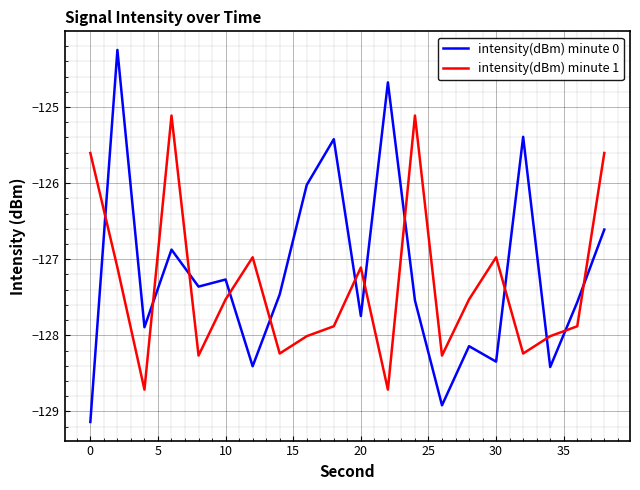

What is the highest value of the intensity(dBm) minute 0 series?

-124.3